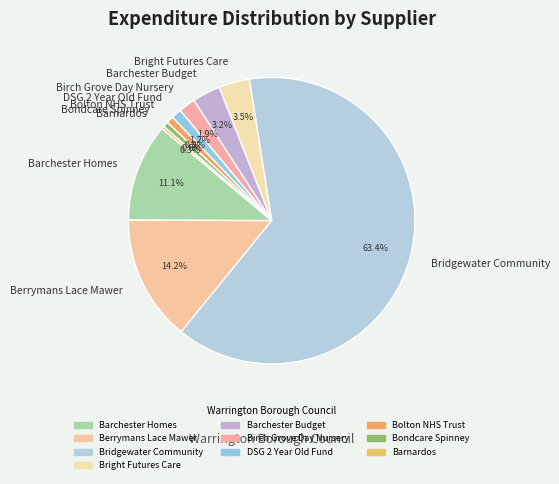

Which category has the biggest portion of the pie?

Bridgewater Community